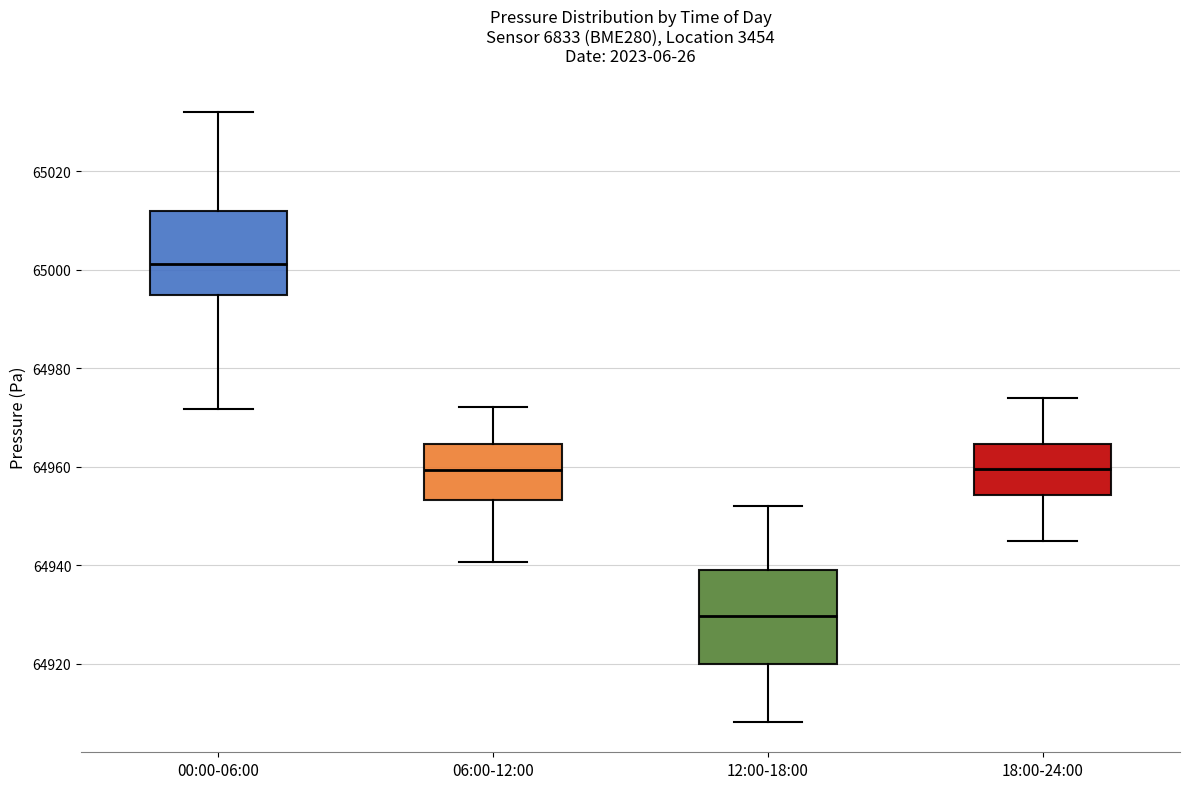

Reading left to right, read every box against the y-axis: the position of its median line, the range the box covers, and the ends of its whiskers. The values are not printed on the chart, so give them approximately, as read against the axis.

00:00-06:00: median 65002, box 64994 to 65012, whiskers 64972 to 65032
06:00-12:00: median 64960, box 64954 to 64964, whiskers 64940 to 64972
12:00-18:00: median 64930, box 64920 to 64940, whiskers 64908 to 64952
18:00-24:00: median 64960, box 64954 to 64964, whiskers 64946 to 64974